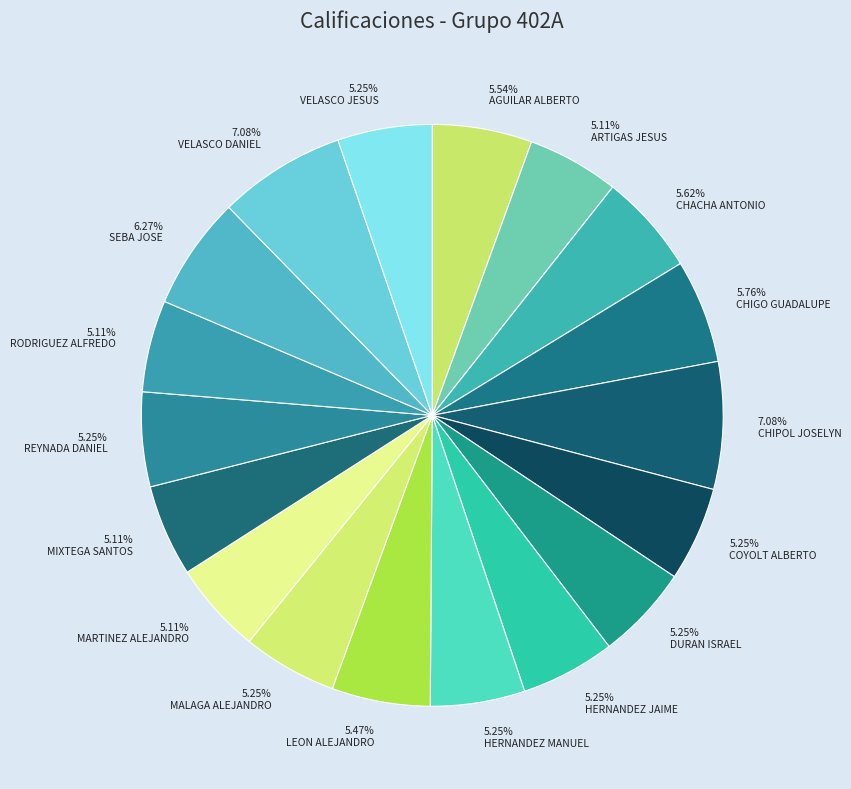

Which category has the smallest portion of the pie?

ARTIGAS FISCAL RAFAEL DE JESUS